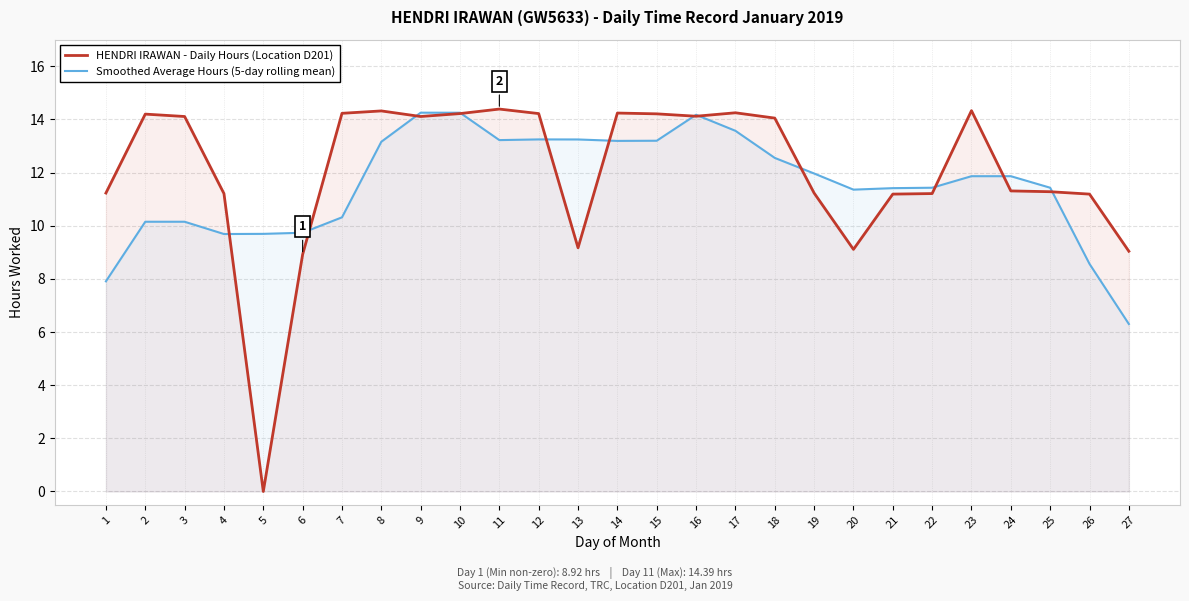

What is the difference between the maximum and second lowest values in the Smoothed Average Hours (5-day rolling mean) series?

6.3